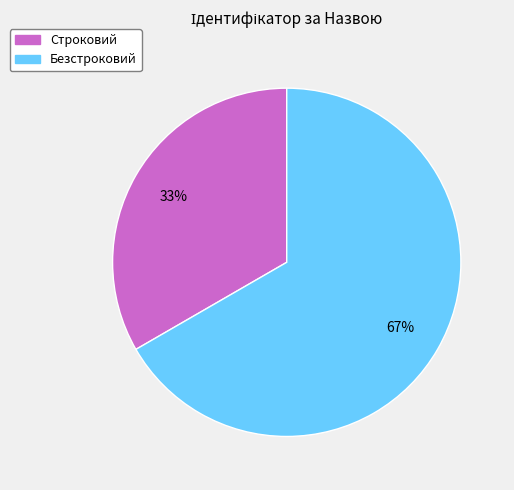

Is Строковий the majority of the pie?

No